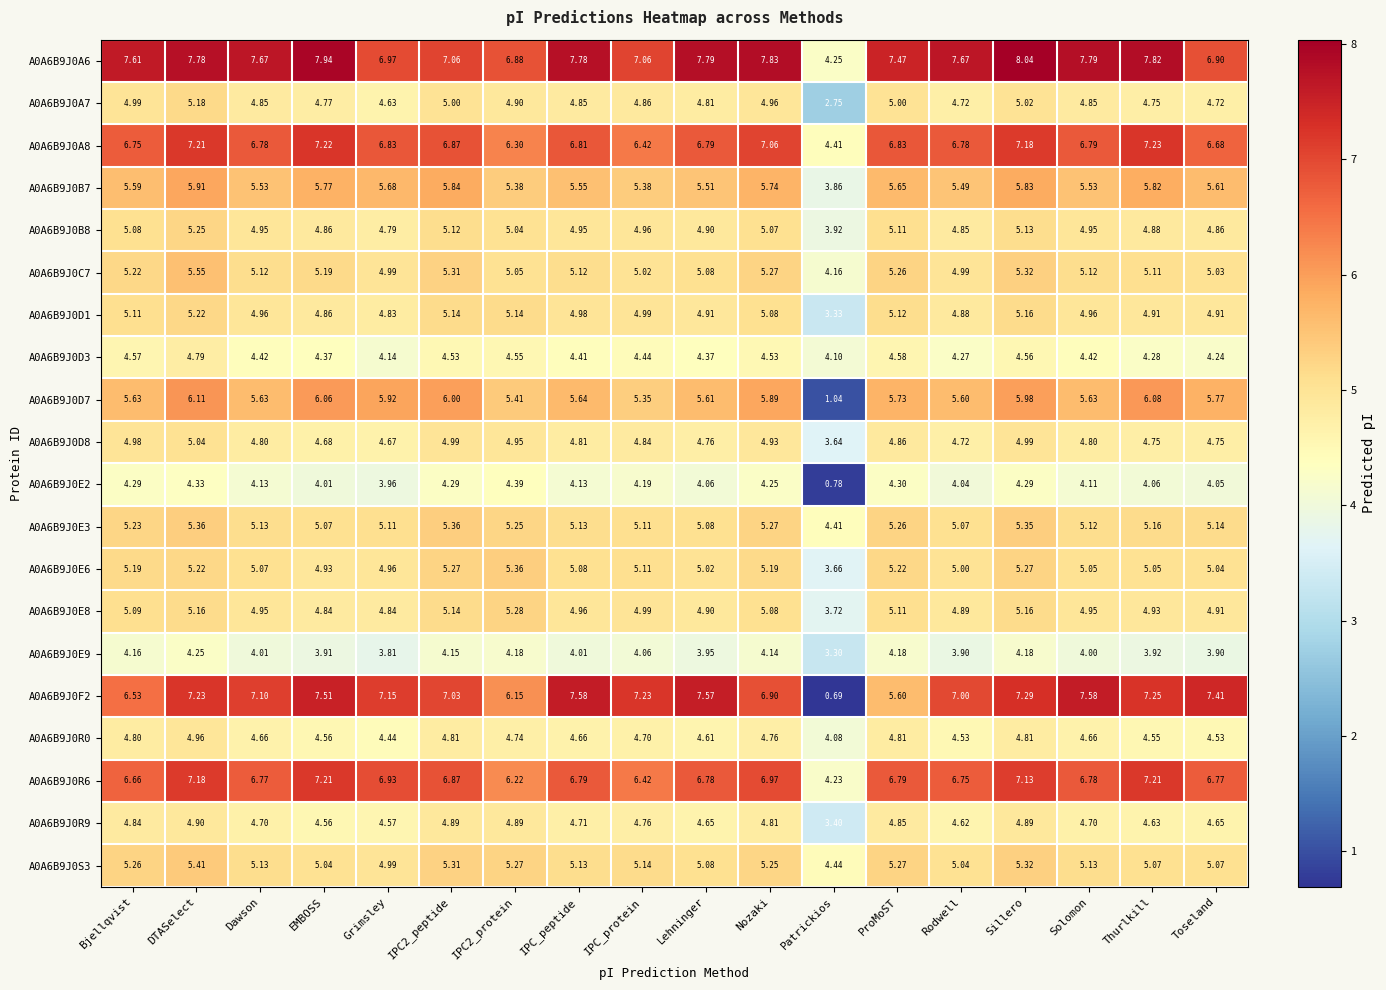

Is the value of A0A6B9J0A7 at Thurlkill greater than the value of A0A6B9J0C7 at IPC2_protein?

No